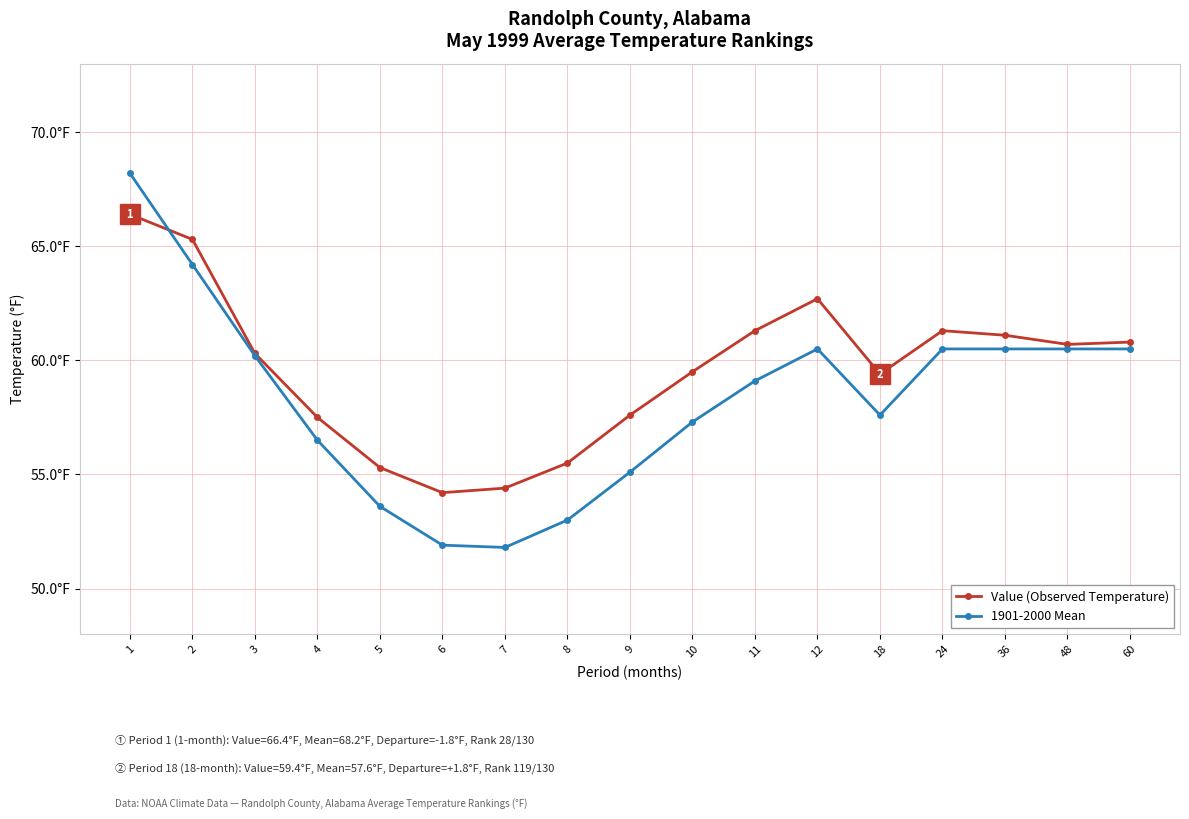

Is it true that 1901-2000 Mean equals 60.5 at 48?

True